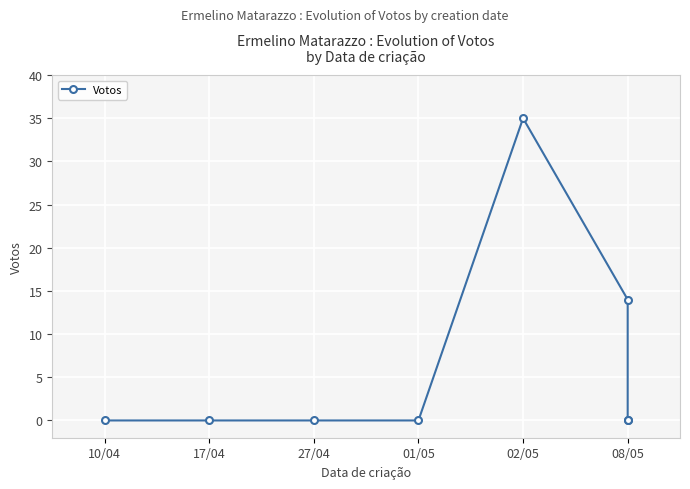

Reading left to right, extract all data points from this chart.

0	0	0	0	35	14	0	0